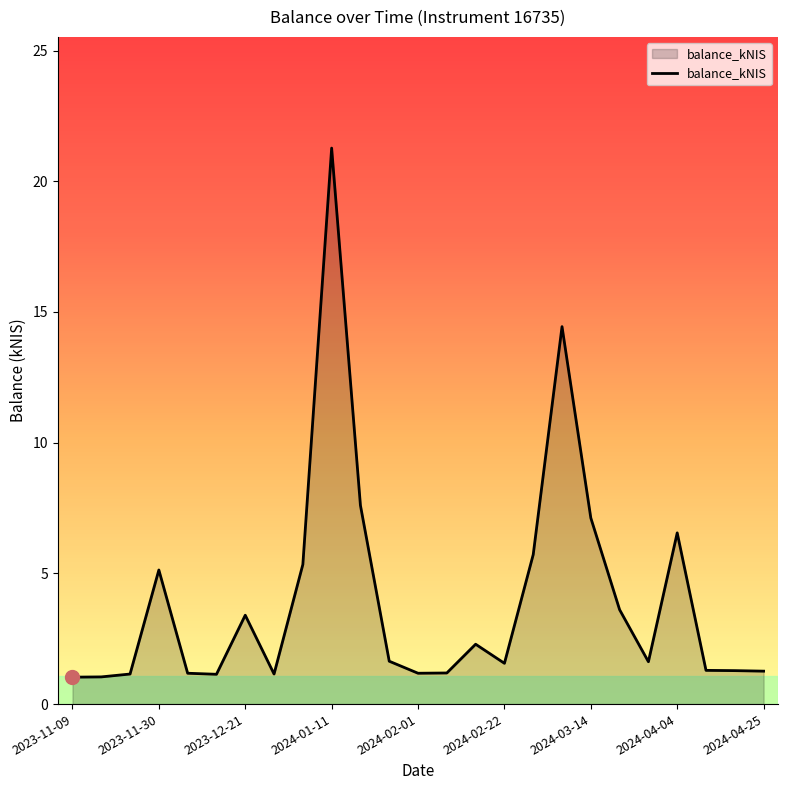

What is the difference between the maximum and minimum values?

20.2